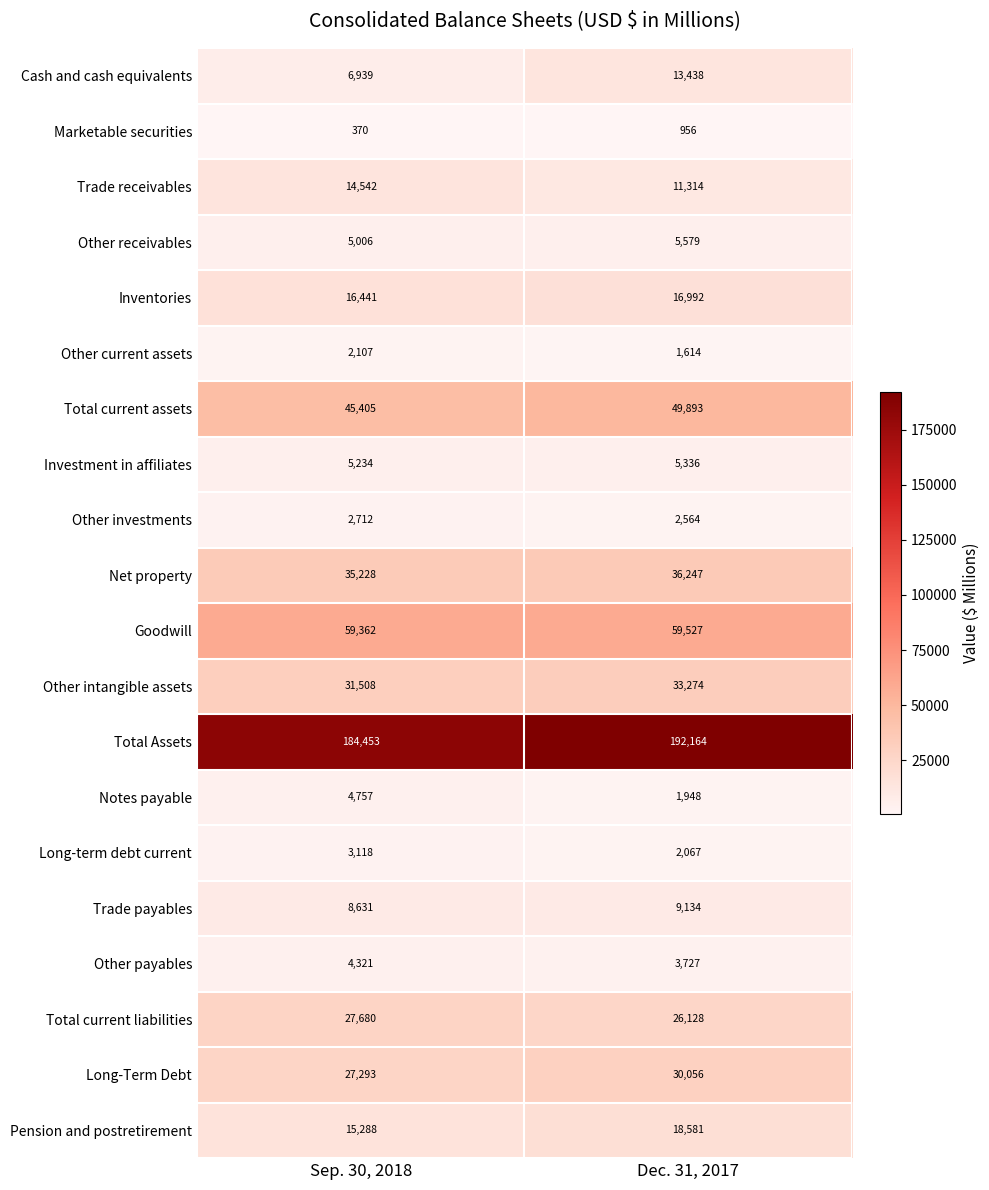

At how many categories does at least one series exceed 179555?

2